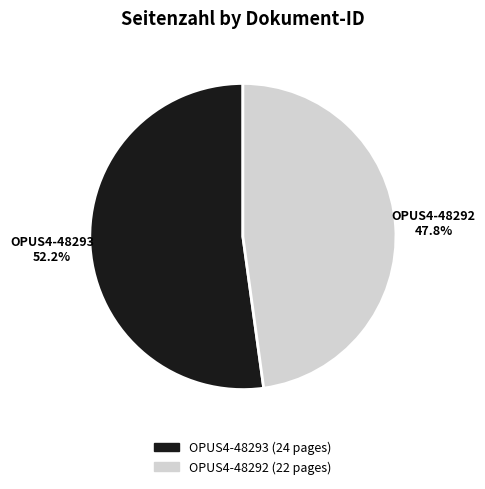

Is it true that OPUS4-48293 is 52% of the pie?

True